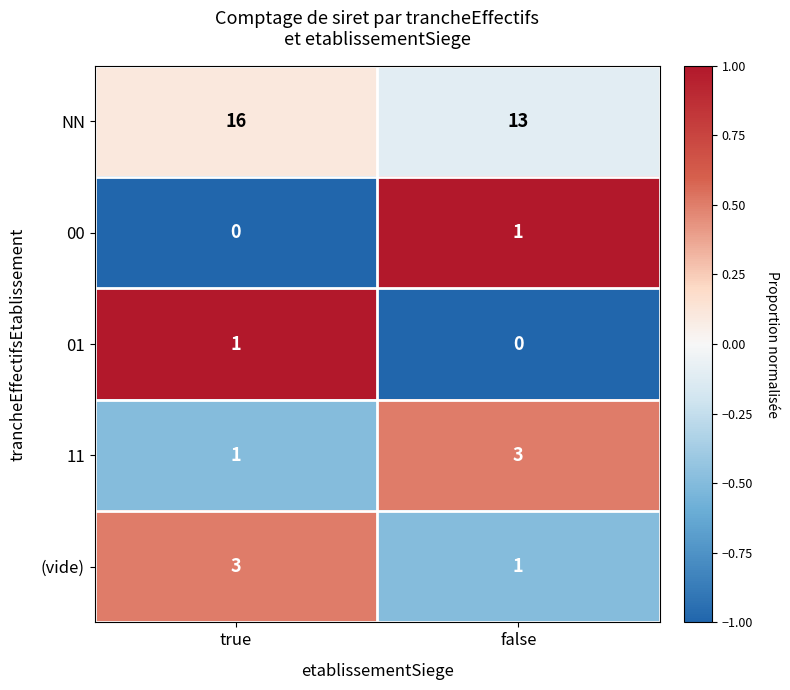

True or false: 01 has a value of 0 at false.

True